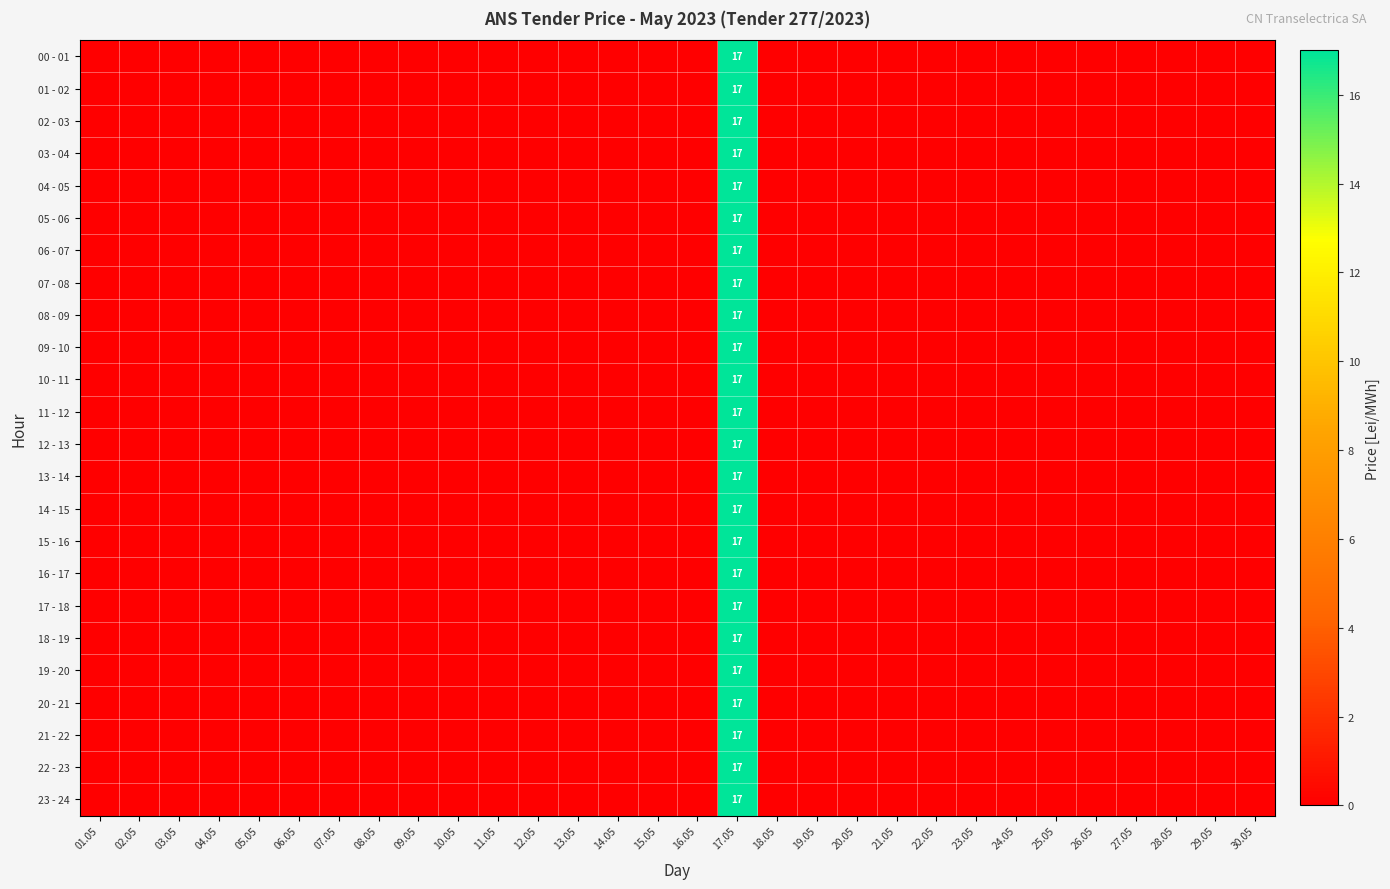

True or false: 06 - 07 has a value of 27 at 17.05.

False